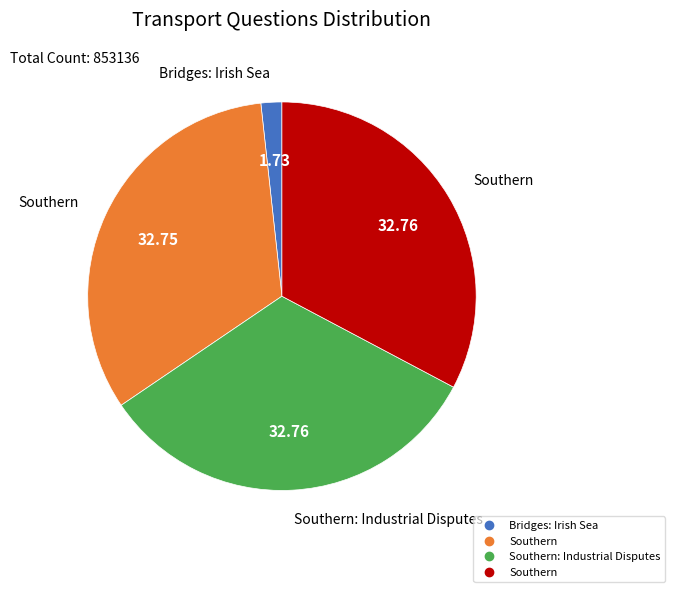

How many segments does this pie chart have?

4